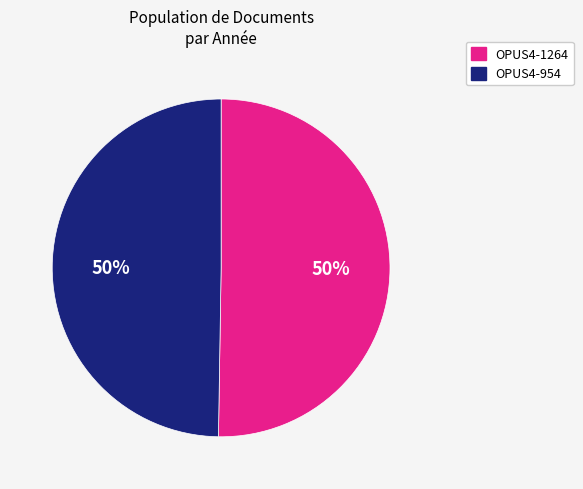

To the nearest percent, what portion does OPUS4-954 represent?

50%